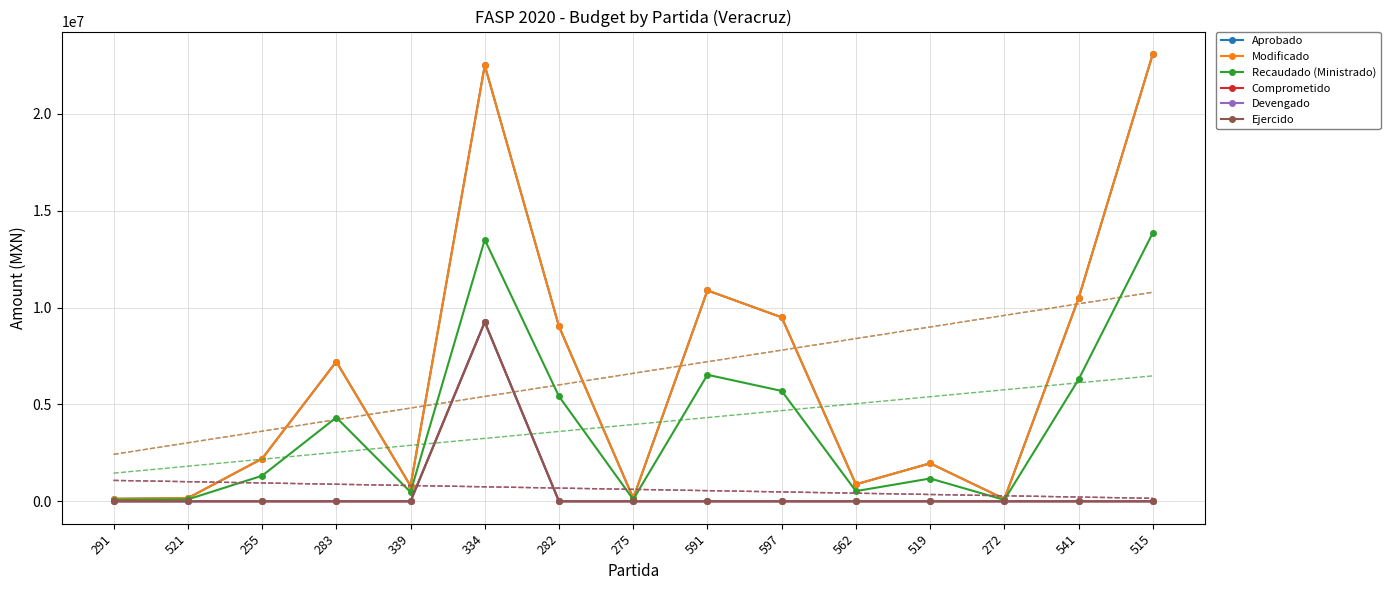

Is it true that Recaudado (Ministrado) equals 99000.0 at 521?

True